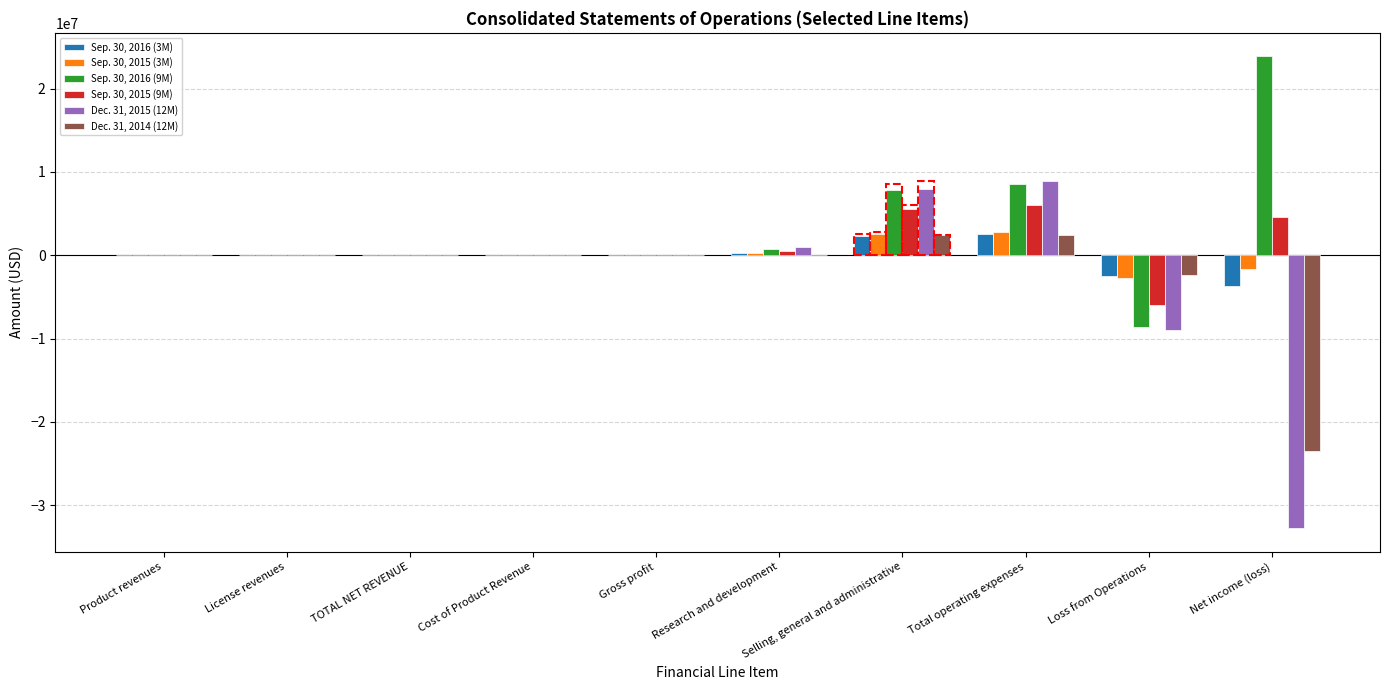

True or false: Dec. 31, 2015 (12M) has a value of 0 at Cost of Product Revenue.

True